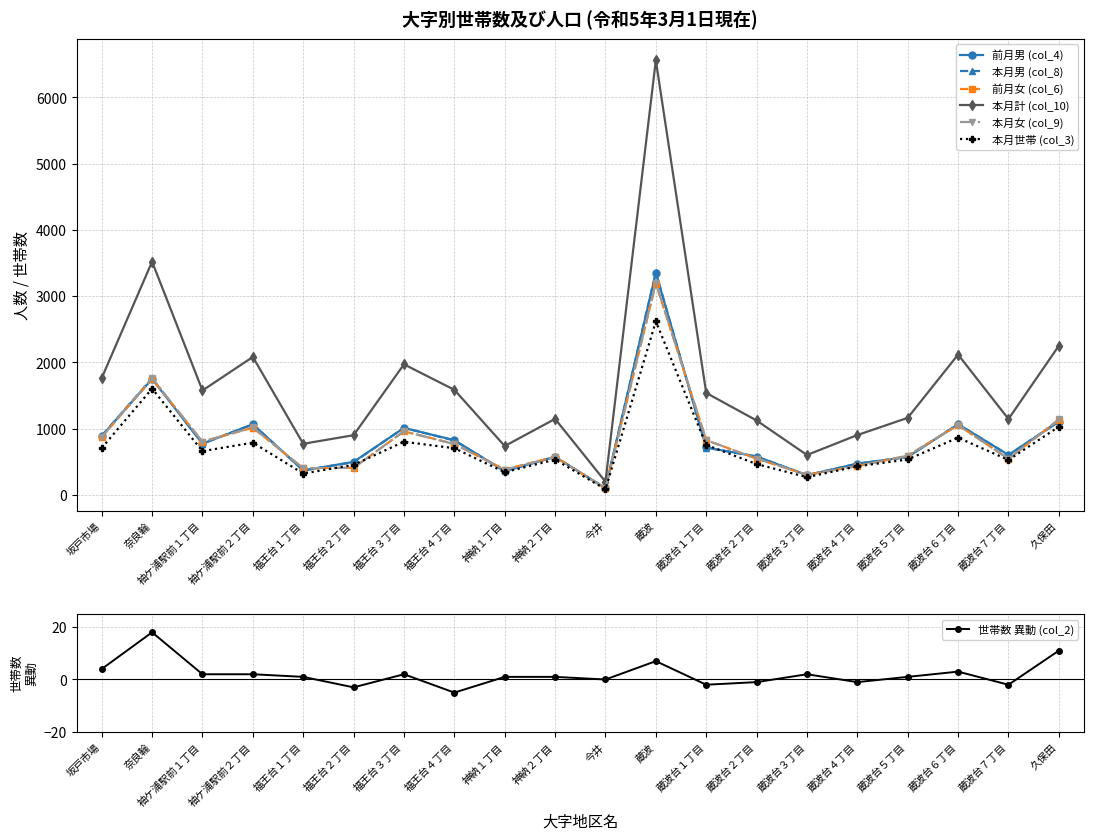

True or false: 前月男 (col_4) and 本月計 (col_10) cross at least once.

False